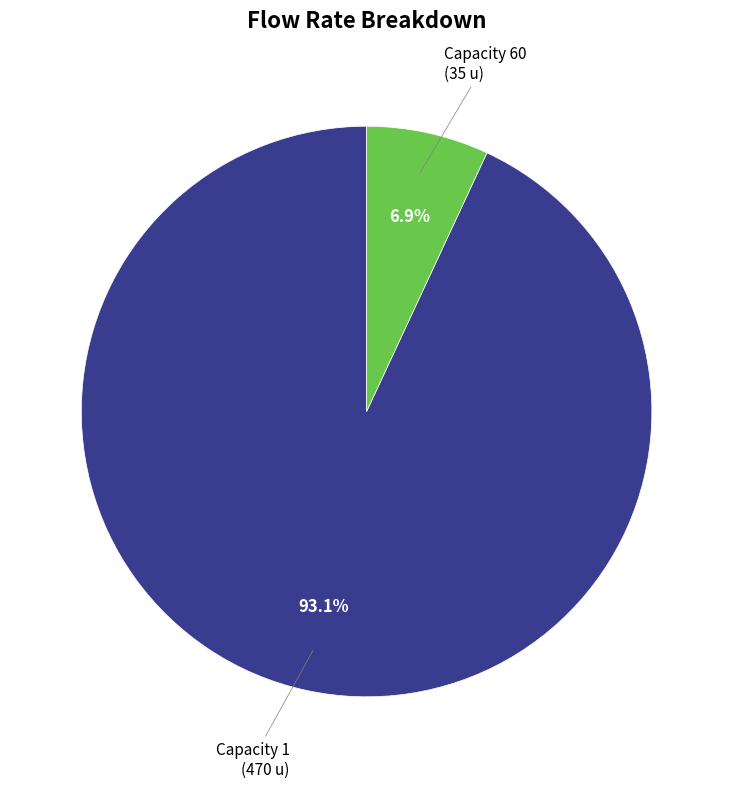

Does any single category account for the majority?

Yes